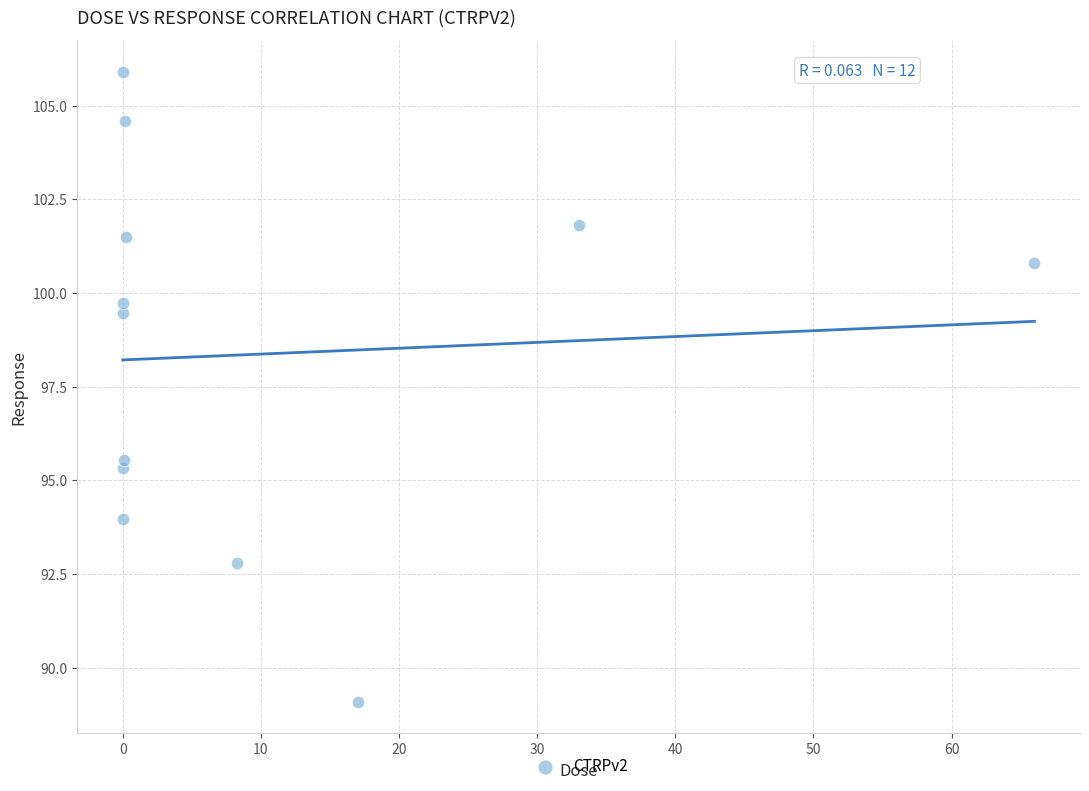

What Y value in the scatter plot is closest to 97?

95.5